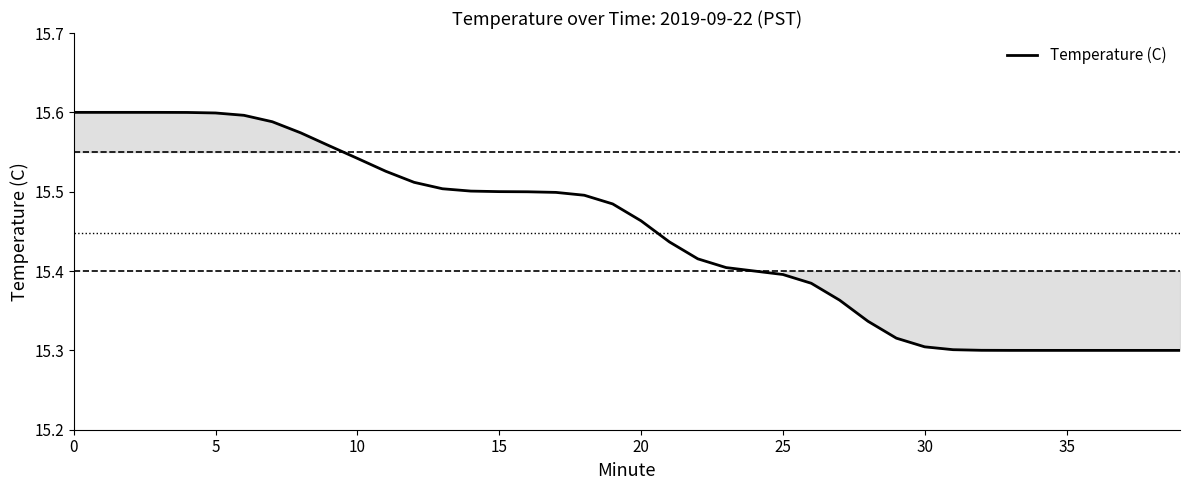

What is the difference between the maximum and minimum values?

0.3